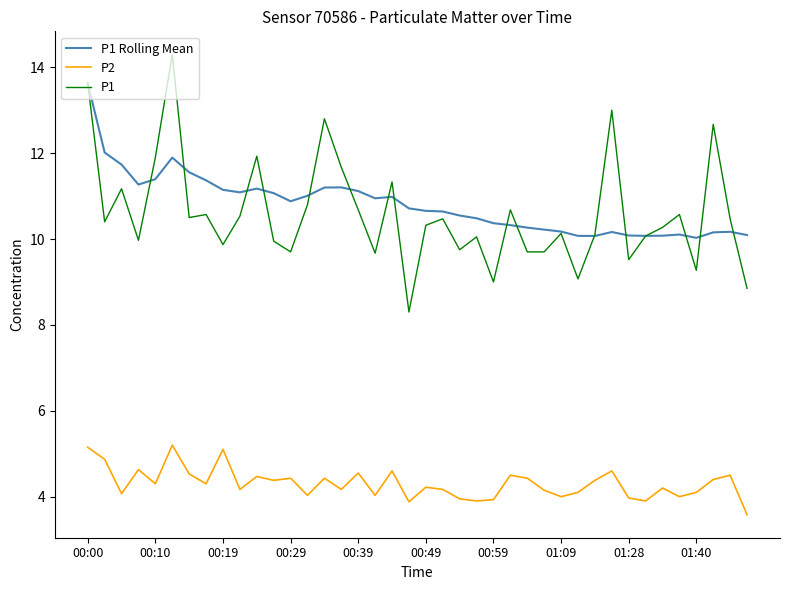

What are all the series names shown in the legend?

P1 Rolling Mean, P2, P1